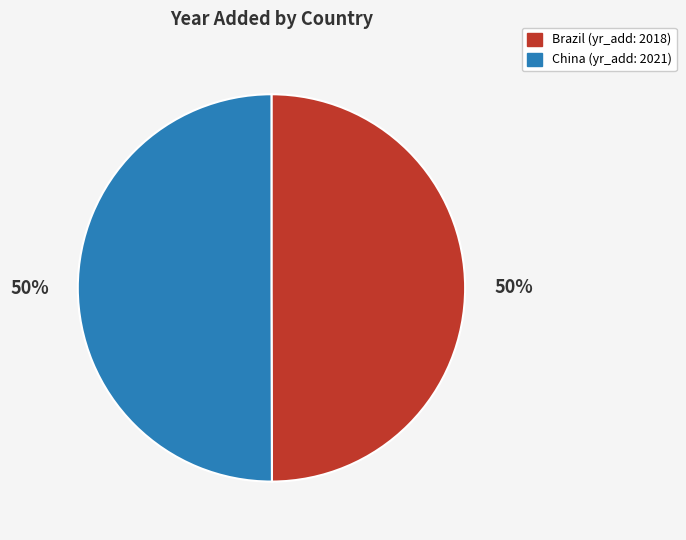

What percentage is the Brazil slice, to the nearest percent?

50%